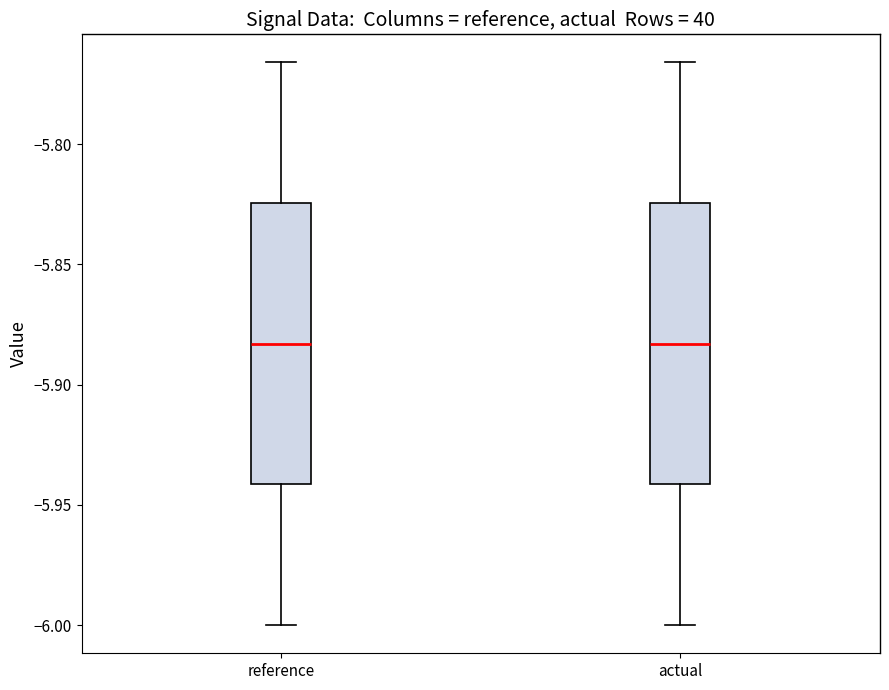

Reading left to right, transcribe this box plot: for each box, give where its median line is, the range the box spans, and where its two whiskers end, as read against the y-axis. The values are not printed on the chart, so give them approximately, as read against the axis.

reference: median -5.885, box -5.940 to -5.825, whiskers -6.000 to -5.765
actual: median -5.885, box -5.940 to -5.825, whiskers -6.000 to -5.765